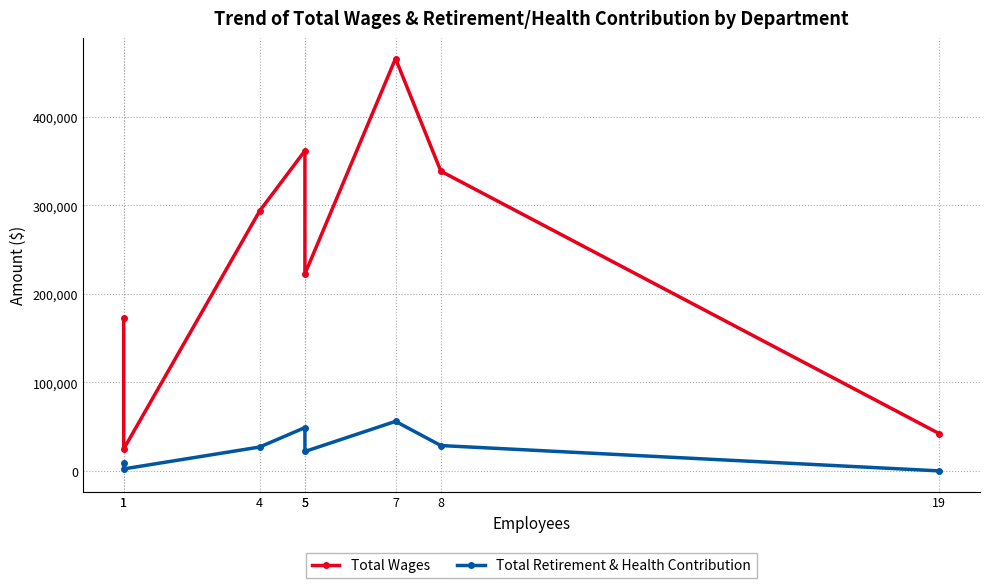

The Total Retirement & Health Contribution series shows -36715 at 19. True or false?

False